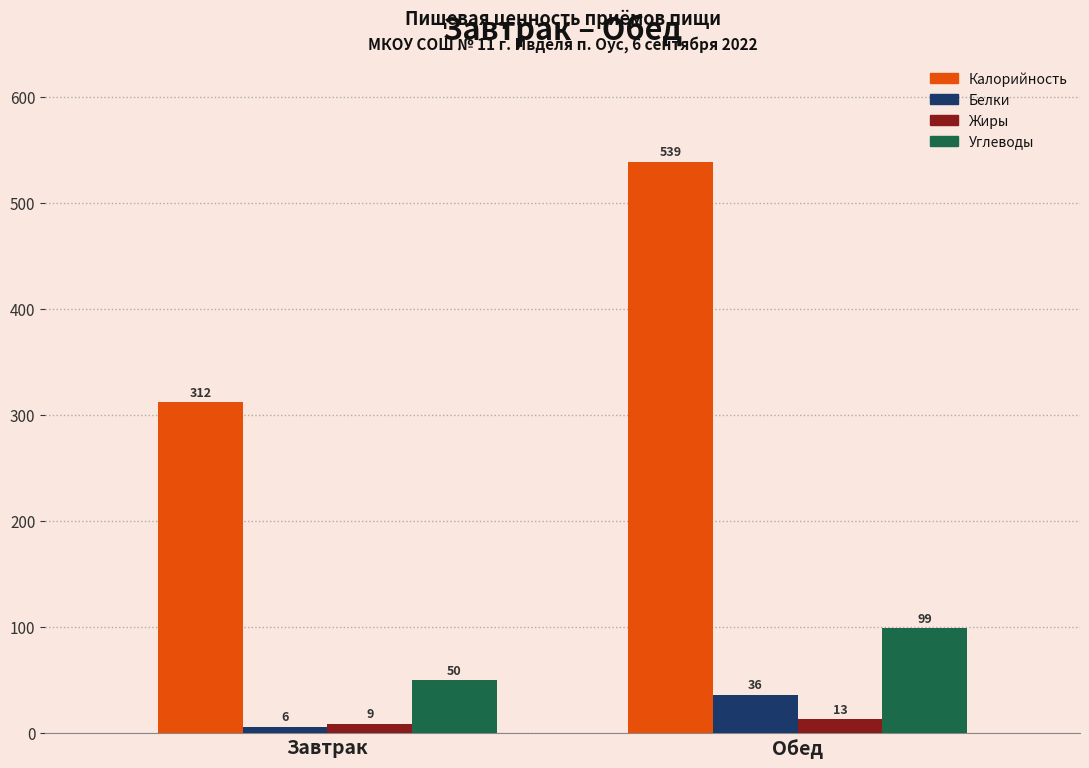

Reading left to right, transcribe all the data shown in this chart.

Калорийность: 312	539
Белки: 6	36
Жиры: 9	13
Углеводы: 50	99